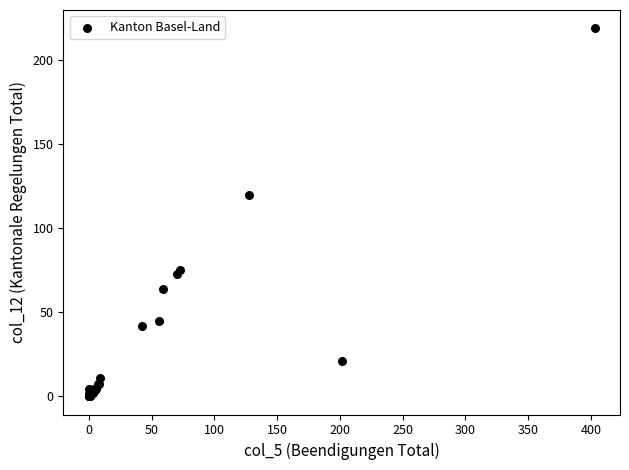

What Y value in the scatter plot is closest to 109?

120